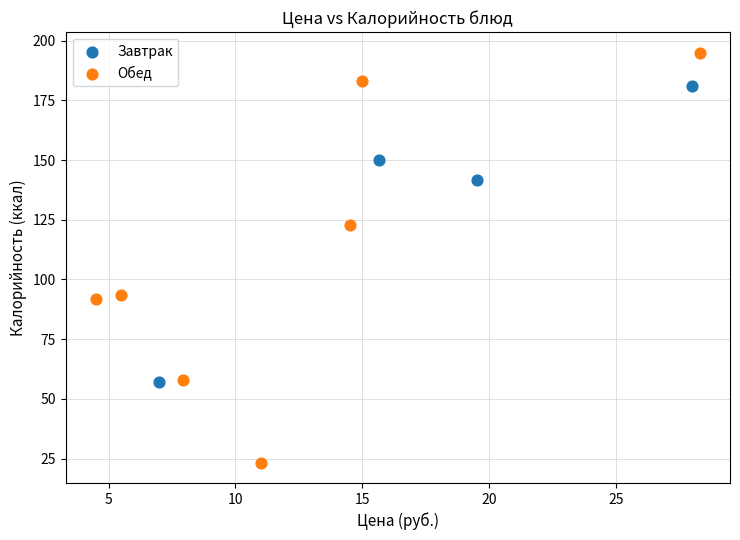

Which series contains the highest Y value?

Обед